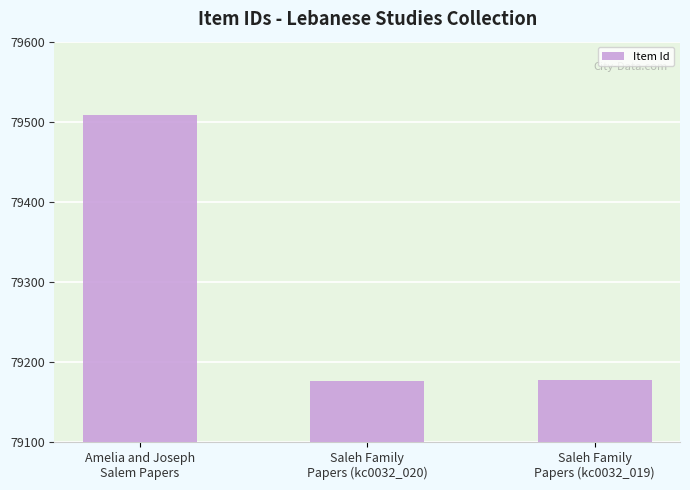

How many bars are there in total?

3